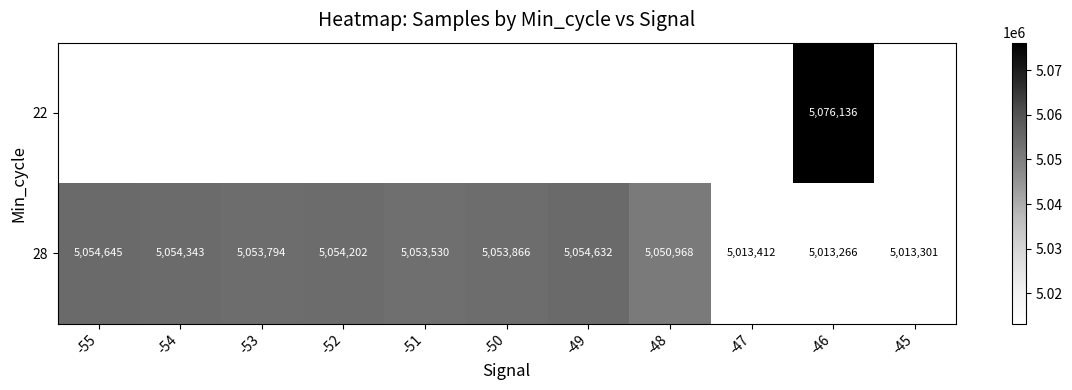

Where is 28 nearest to the value 5033955?

-48